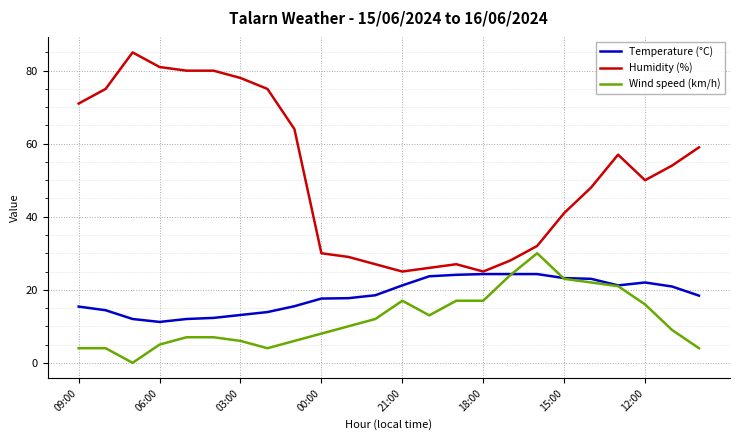

What is the average value of the Wind speed (km/h) series?

11.9